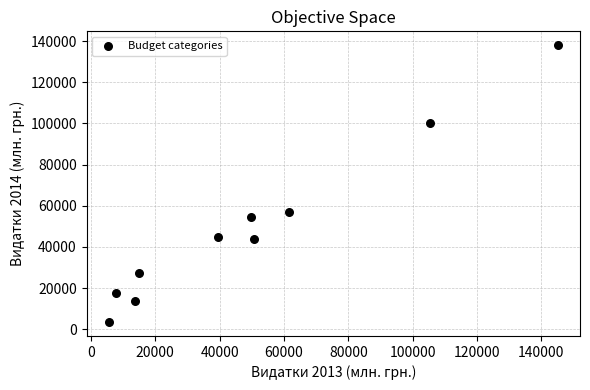

What Y value in the scatter plot is closest to 70743?

57150.1